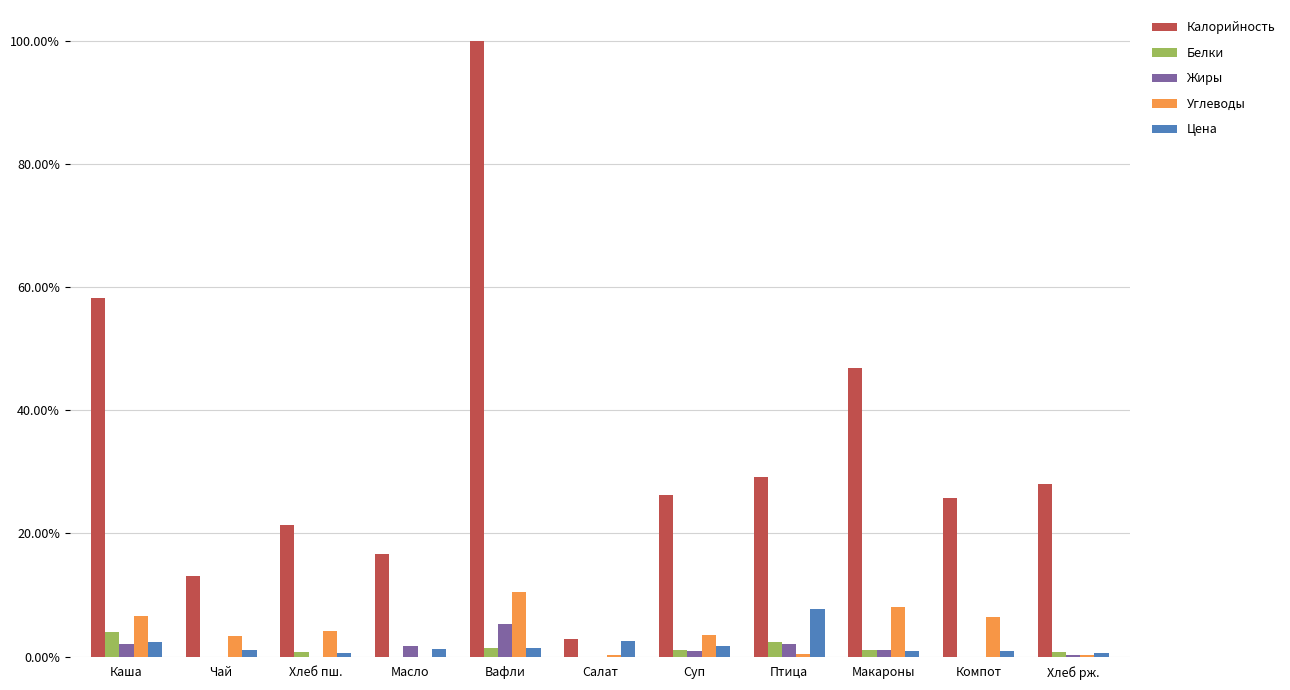

Reading right to left, what are all the values shown in this chart?

Калорийность: Хлеб рж.=0.3	Компот=0.3	Макароны=0.5	Птица=0.3	Суп=0.3	Салат=0.0	Вафли=1.0	Масло=0.2	Хлеб пш.=0.2	Чай=0.1	Каша=0.6
Белки: Хлеб рж.=0.0	Компот=0.0	Макароны=0.0	Птица=0.0	Суп=0.0	Салат=0.0	Вафли=0.0	Масло=0.0	Хлеб пш.=0.0	Чай=0.0	Каша=0.0
Жиры: Хлеб рж.=0.0	Компот=0.0	Макароны=0.0	Птица=0.0	Суп=0.0	Салат=0.0	Вафли=0.1	Масло=0.0	Хлеб пш.=0.0	Чай=0.0	Каша=0.0
Углеводы: Хлеб рж.=0.0	Компот=0.1	Макароны=0.1	Птица=0.0	Суп=0.0	Салат=0.0	Вафли=0.1	Масло=0.0	Хлеб пш.=0.0	Чай=0.0	Каша=0.1
Цена: Хлеб рж.=0.0	Компот=0.0	Макароны=0.0	Птица=0.1	Суп=0.0	Салат=0.0	Вафли=0.0	Масло=0.0	Хлеб пш.=0.0	Чай=0.0	Каша=0.0